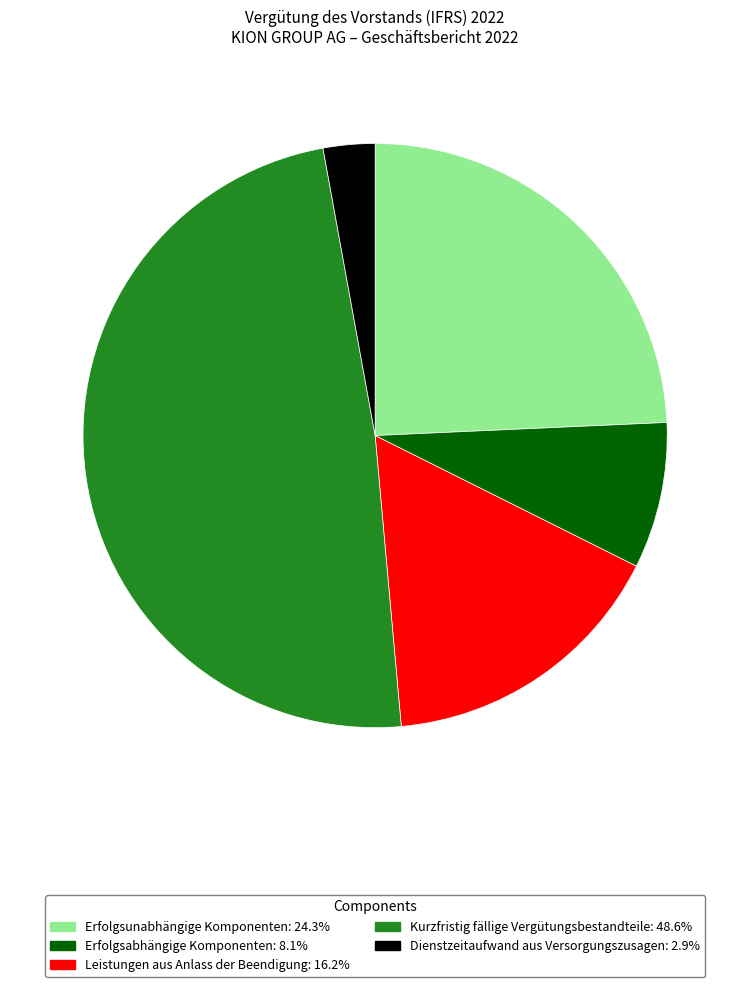

The Erfolgsunabhängige Komponenten slice represents 24% of the pie. True or false?

True